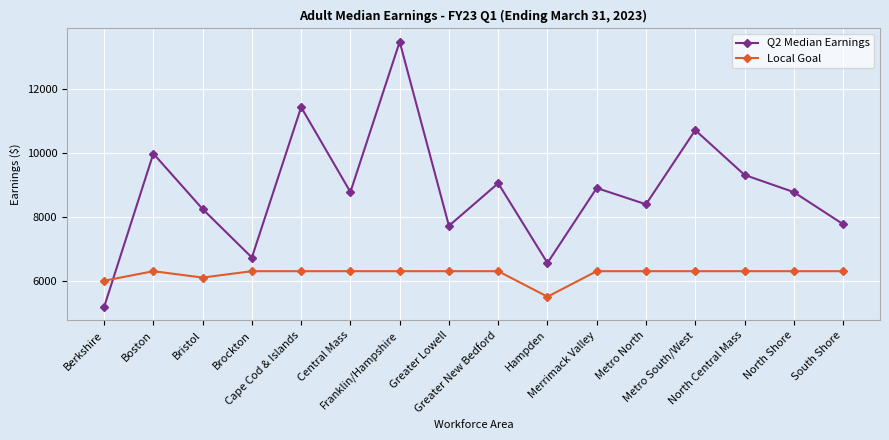

Which series ends up on top after the final intersection of Q2 Median Earnings and Local Goal?

Q2 Median Earnings